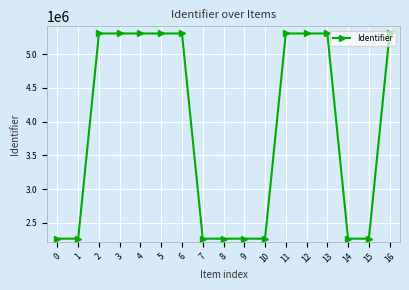

What is the value of the 3rd point from the left?

5307180